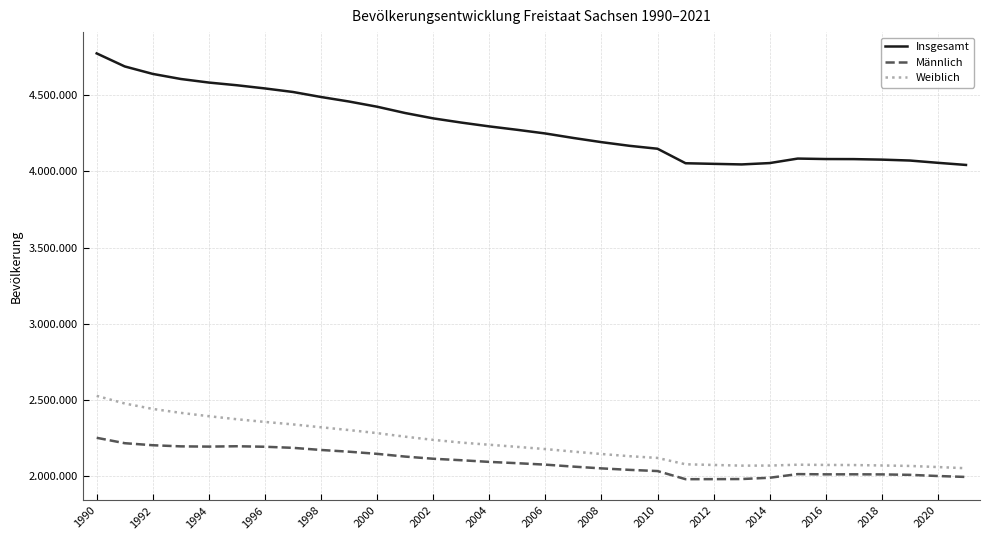

What are all the series names shown in the legend?

Insgesamt, Männlich, Weiblich